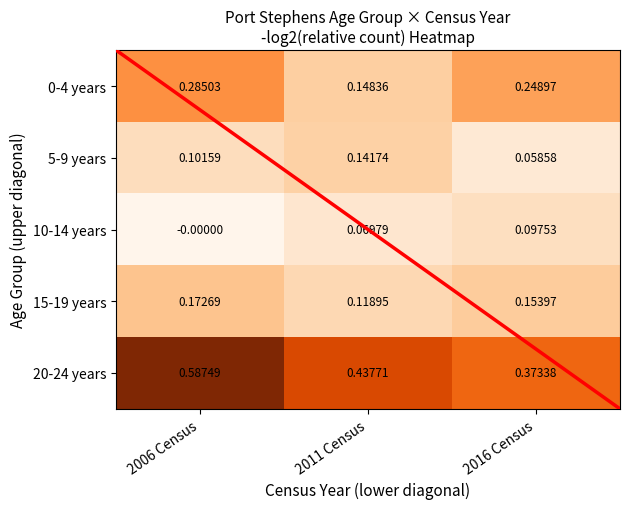

List the series in order of their peak value, highest first.

20-24 years, 0-4 years, 15-19 years, 5-9 years, 10-14 years